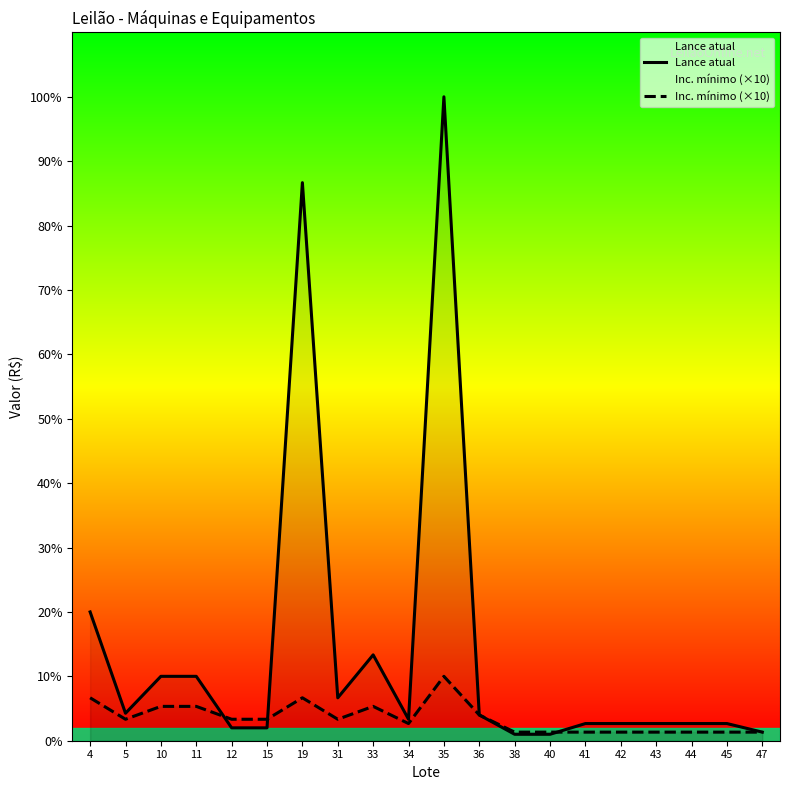

Rank the series at 33 from lowest to highest value.

Inc. mínimo (×10), Lance atual